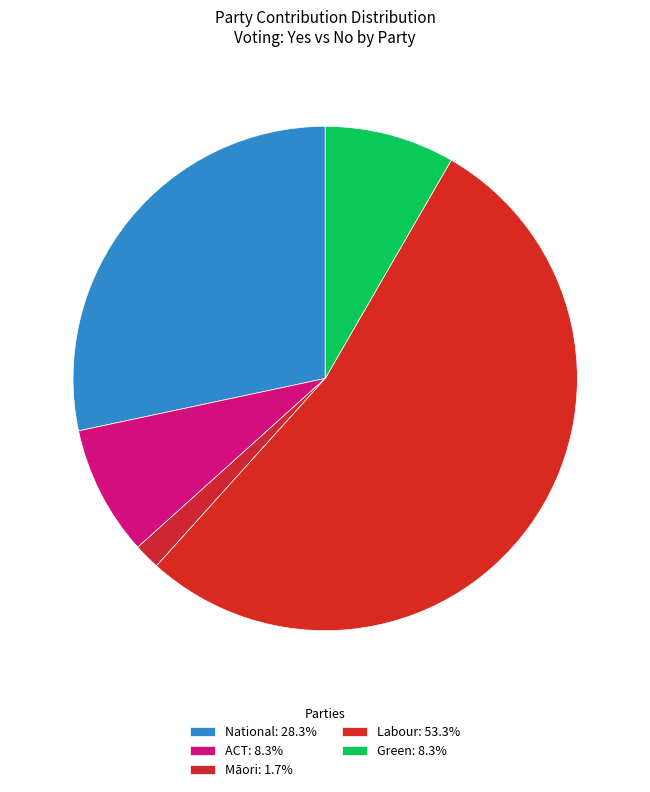

Which slice is the smallest?

Māori